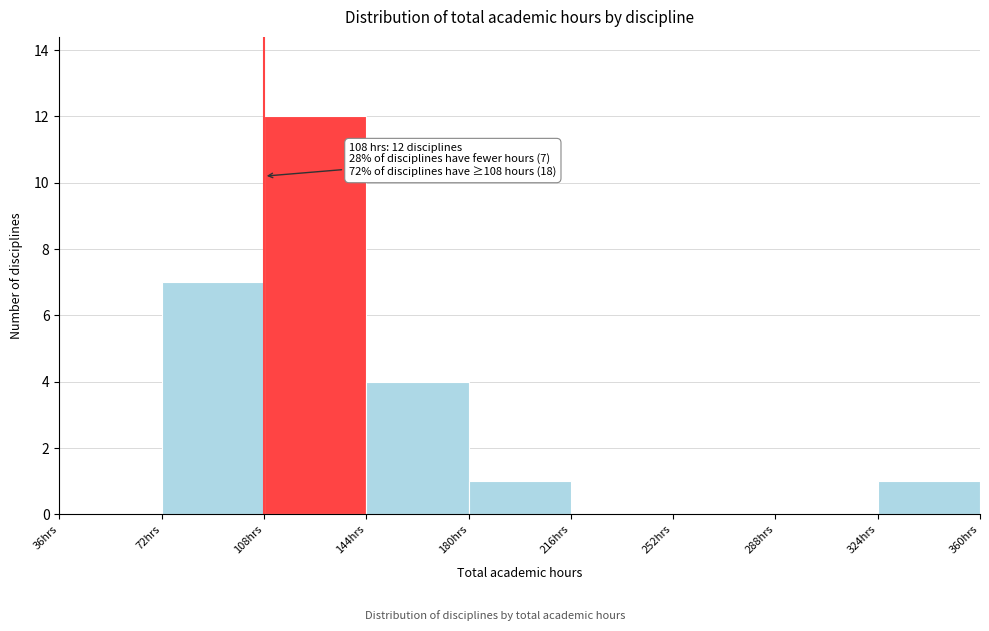

Over which range of the x-axis is the bar tallest?

108 to 144